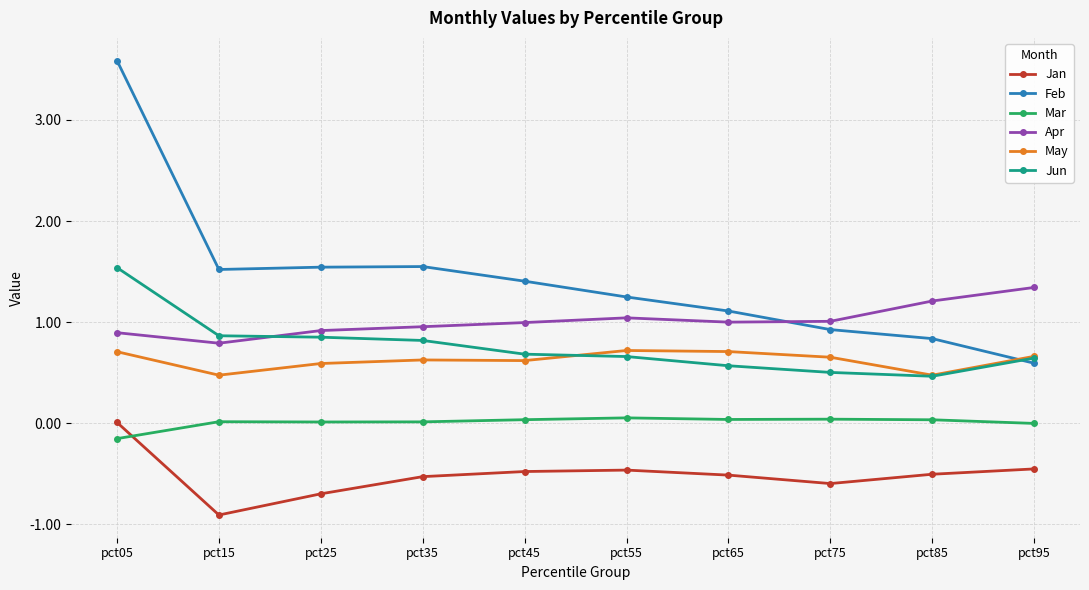

What is the maximum value shown in the chart?

3.6